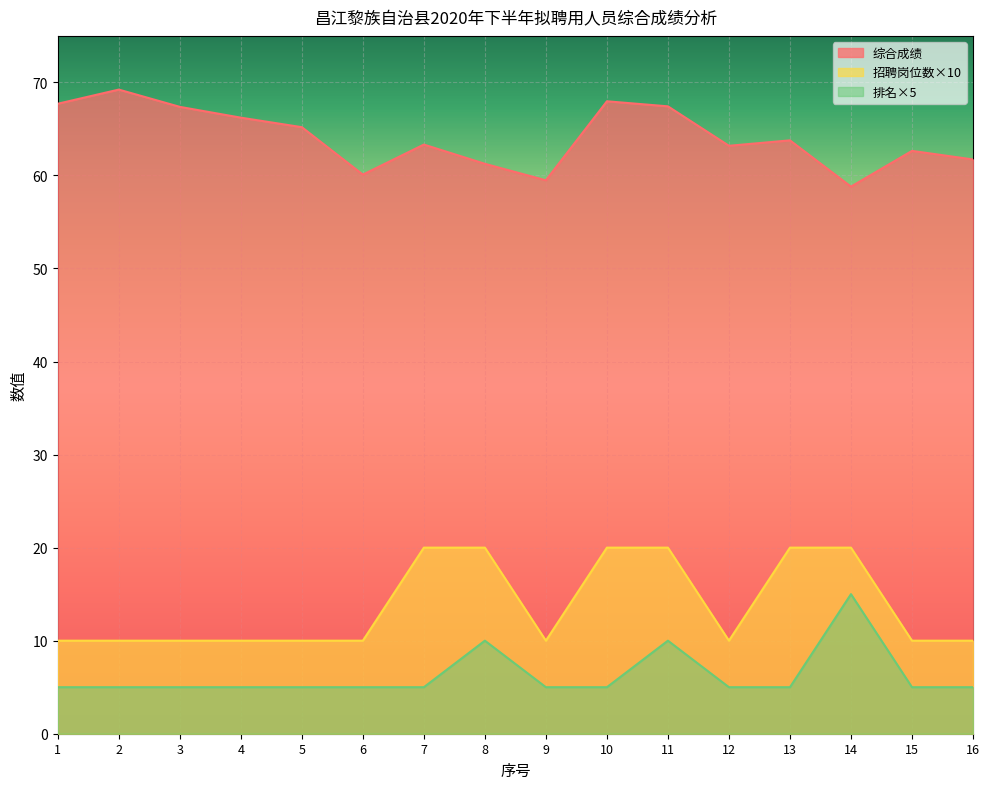

What are all the series names shown in the legend?

综合成绩, 招聘岗位数×10, 排名×5